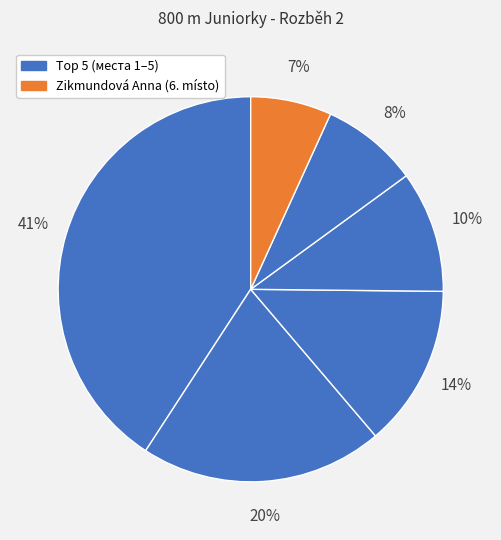

Count the number of slices in the pie.

6